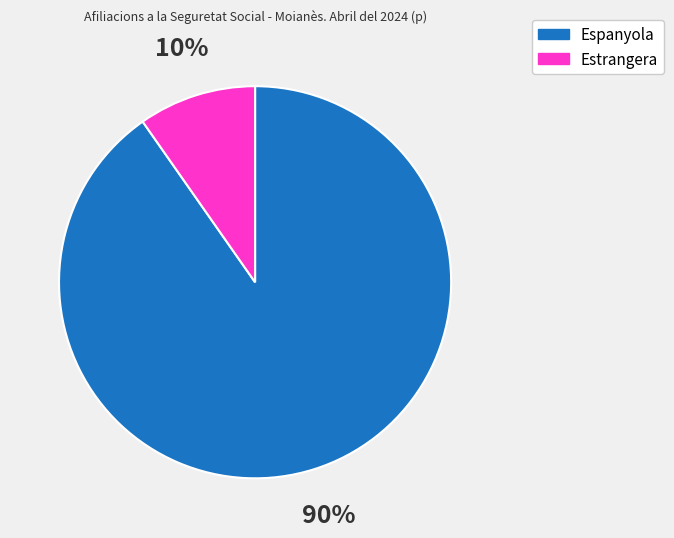

Is there any slice that represents more than half of the pie?

Yes